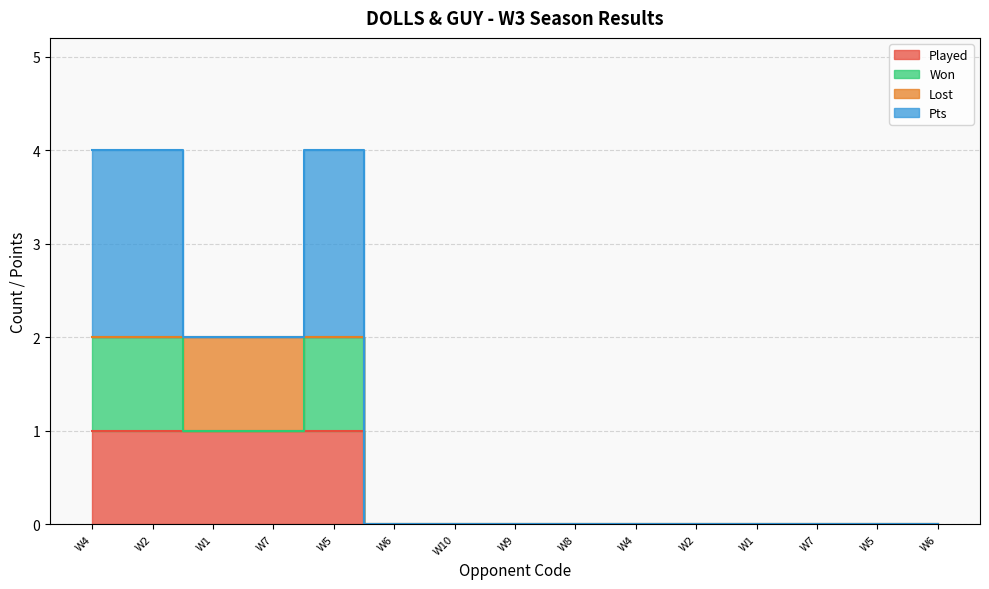

The value of Pts at W7 is 0. True or false?

True